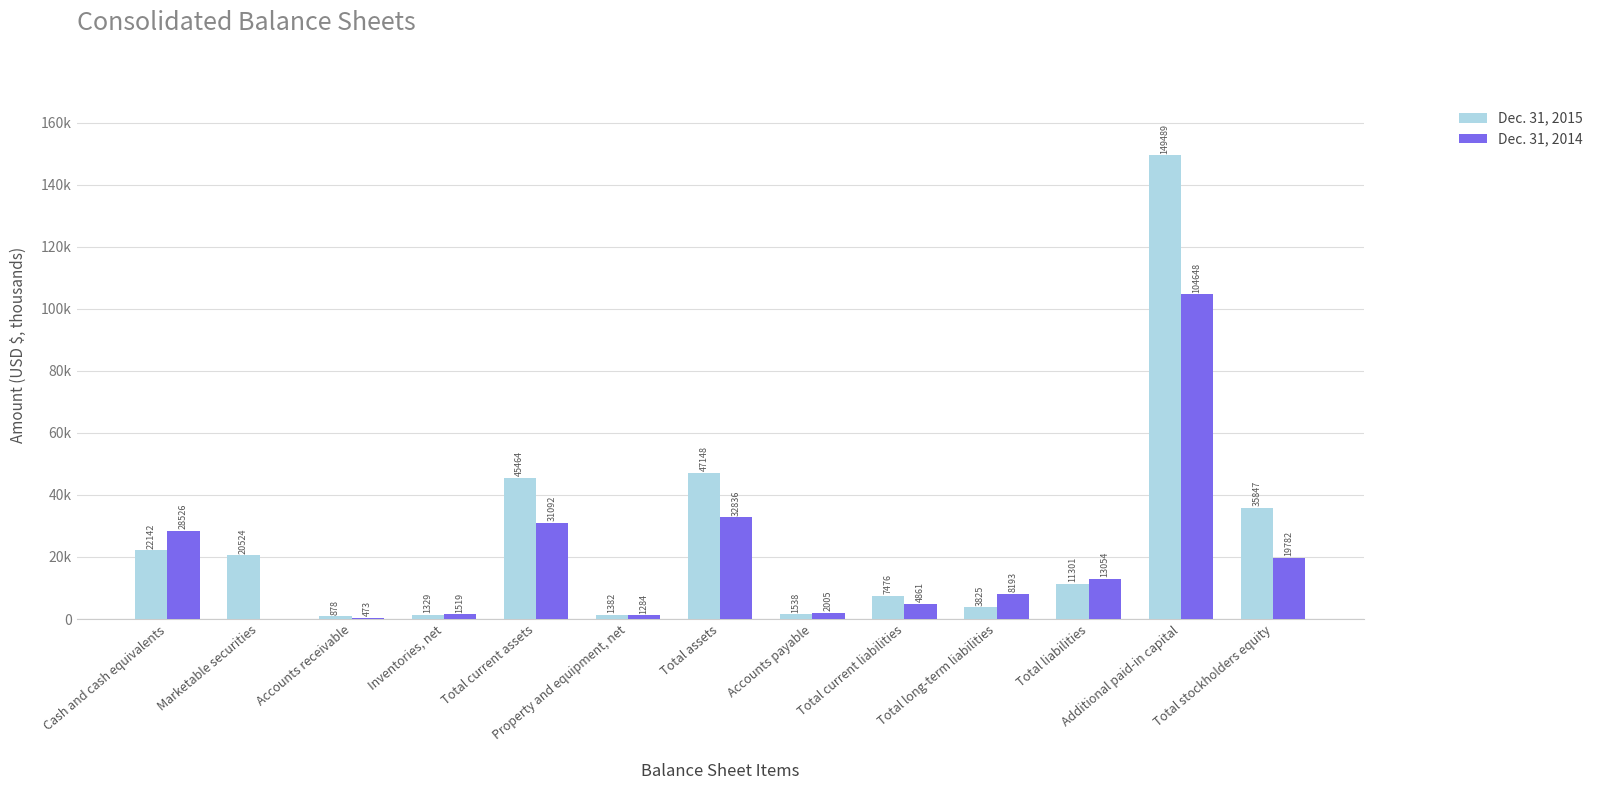

What is the difference between the Dec. 31, 2014 values at Accounts receivable and Total current assets?

30619